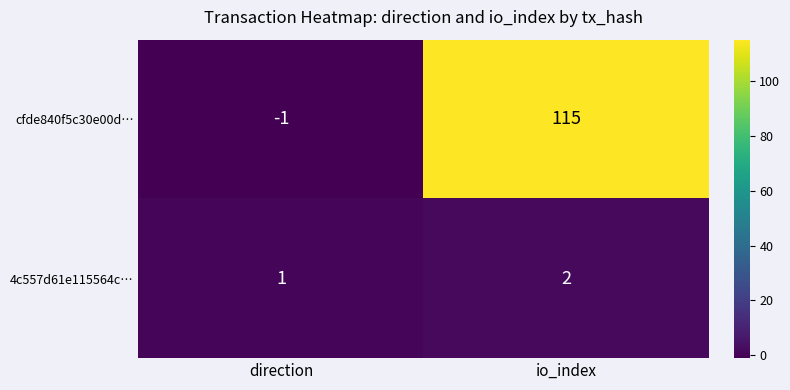

What is the spread (max minus min) of values at direction?

2